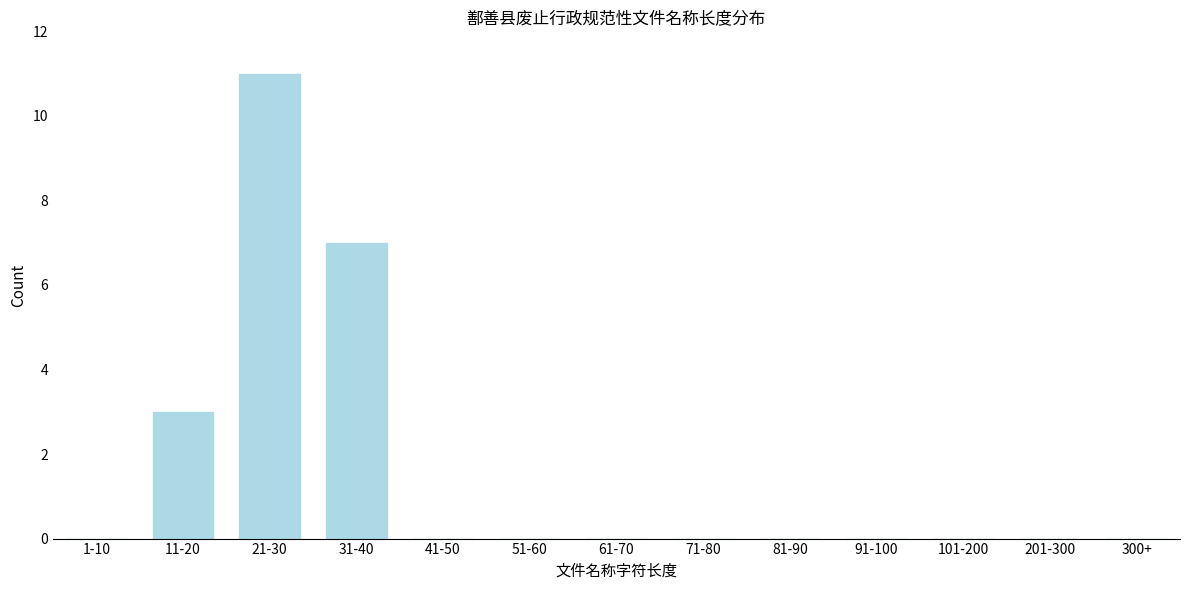

Reading left to right, list all the values displayed in this chart.

1-10=0	11-20=3	21-30=11	31-40=7	41-50=0	51-60=0	61-70=0	71-80=0	81-90=0	91-100=0	101-200=0	201-300=0	300+=0